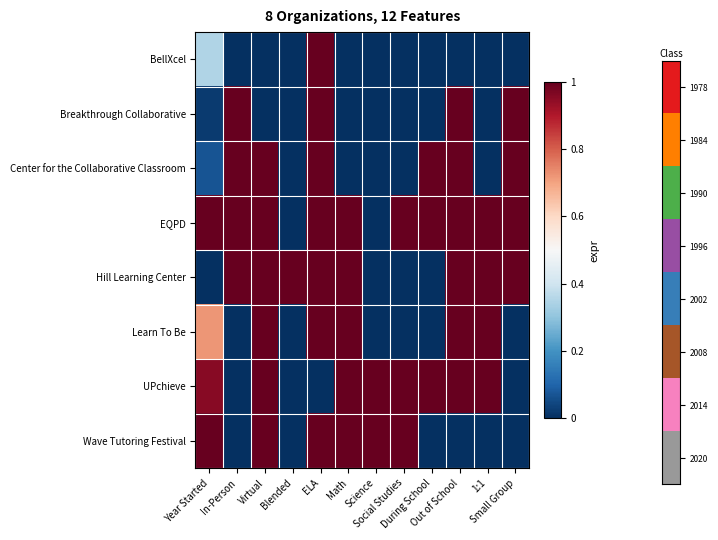

Between During School and 1:1, which is larger?

During School